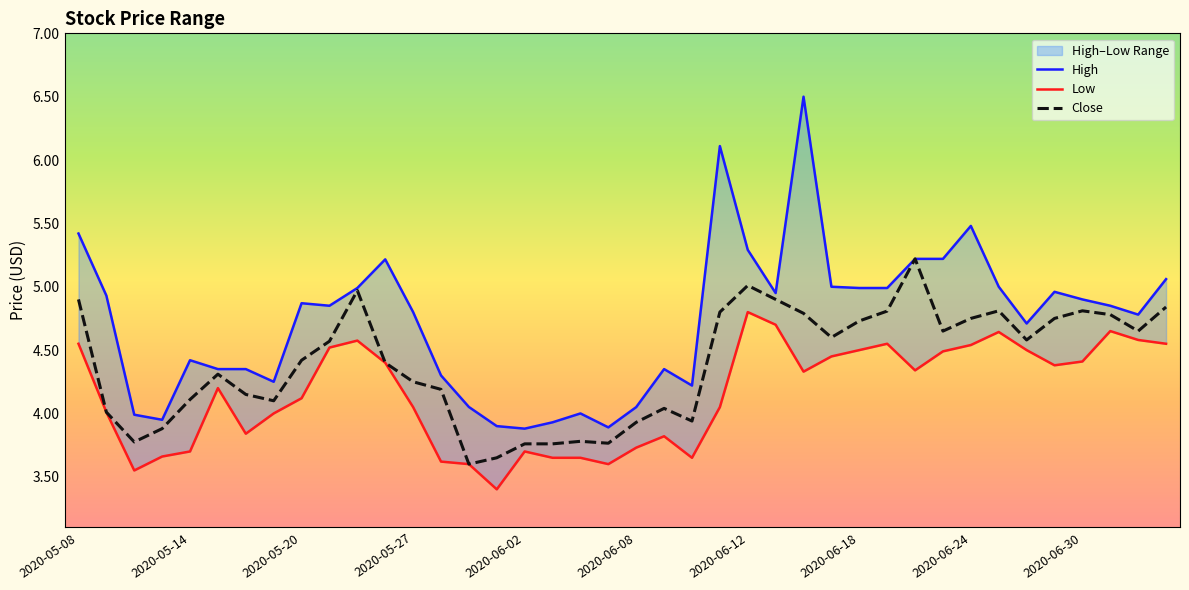

What is the highest value of the Close series?

5.2